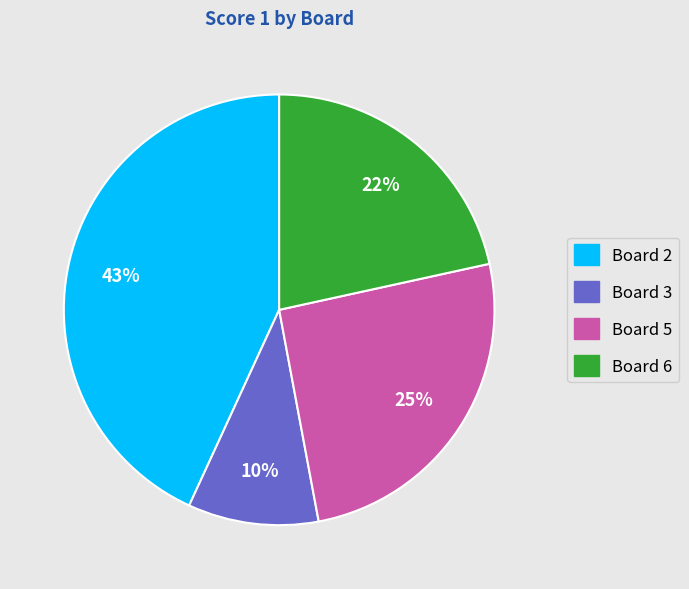

Between Board 2 and Board 6, which is larger?

Board 2